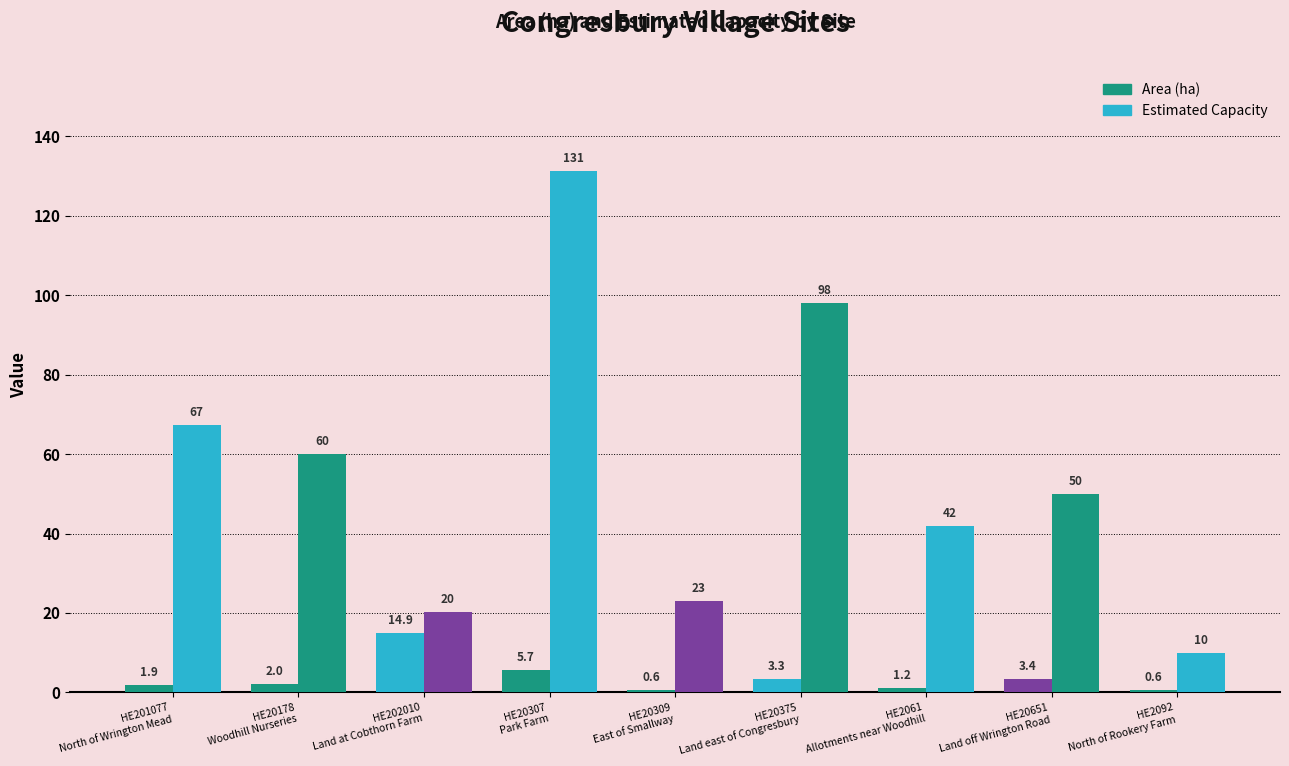

Reading right to left, extract all data points from this chart.

Area (ha): HE2092
North of Rookery Farm=0.6	HE20651
Land off Wrington Road=3.4	HE2061
Allotments near Woodhill=1.2	HE20375
Land east of Congresbury=3.3	HE20309
East of Smallway=0.6	HE20307
Park Farm=5.7	HE202010
Land at Cobthorn Farm=14.9	HE20178
Woodhill Nurseries=2.0	HE201077
North of Wrington Mead=1.9
Estimated Capacity: HE2092
North of Rookery Farm=10.0	HE20651
Land off Wrington Road=50.0	HE2061
Allotments near Woodhill=42.0	HE20375
Land east of Congresbury=98.1	HE20309
East of Smallway=23.0	HE20307
Park Farm=131.4	HE202010
Land at Cobthorn Farm=20.2	HE20178
Woodhill Nurseries=60.0	HE201077
North of Wrington Mead=67.3